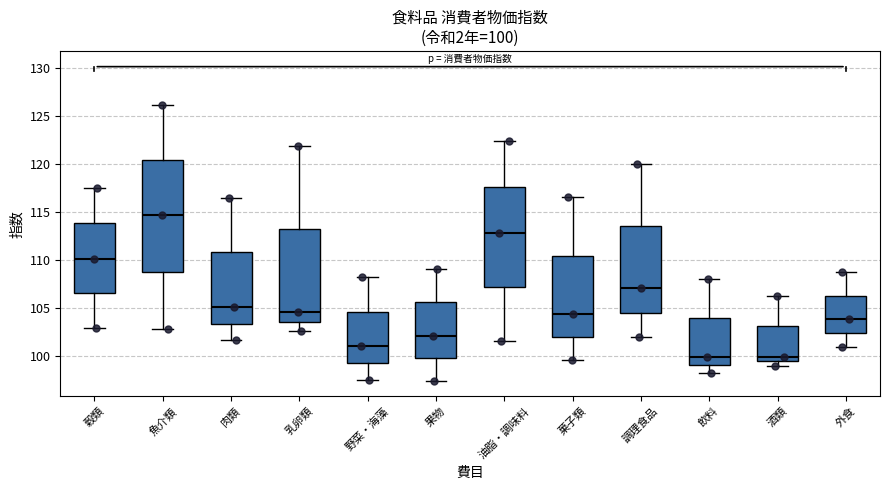

Which box is the tallest, from its lower edge to its upper edge?

魚介類